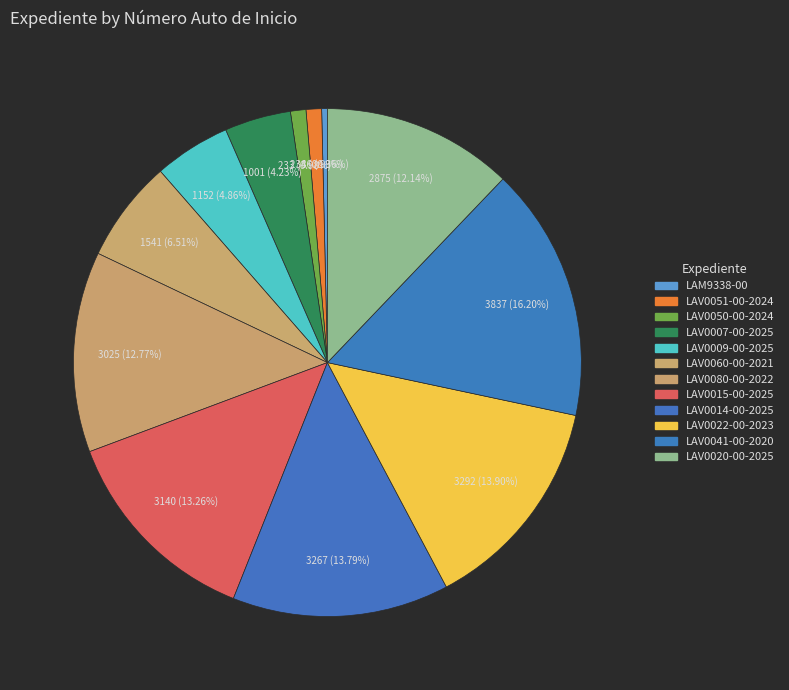

Do LAV0022-00-2023 and LAV0051-00-2024 together represent more than half of the pie?

No